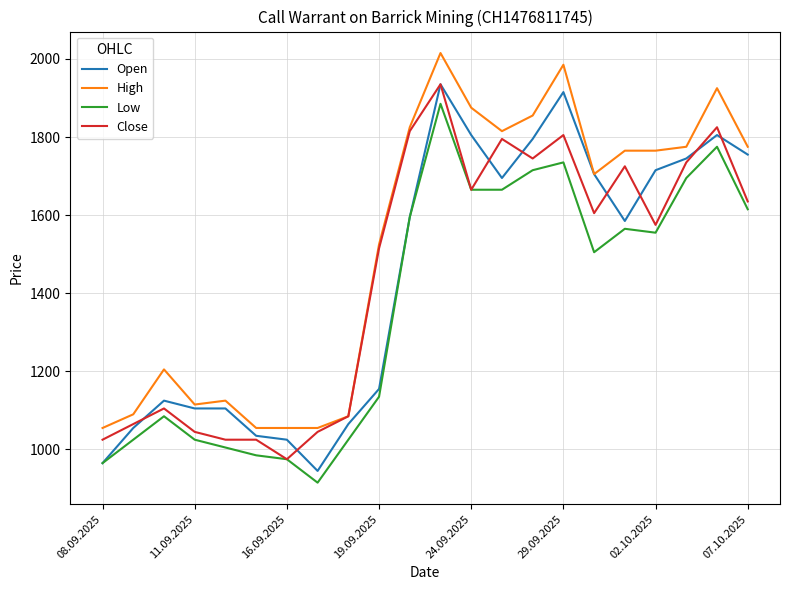

True or false: Low has more than 1 points higher than both neighbors.

True